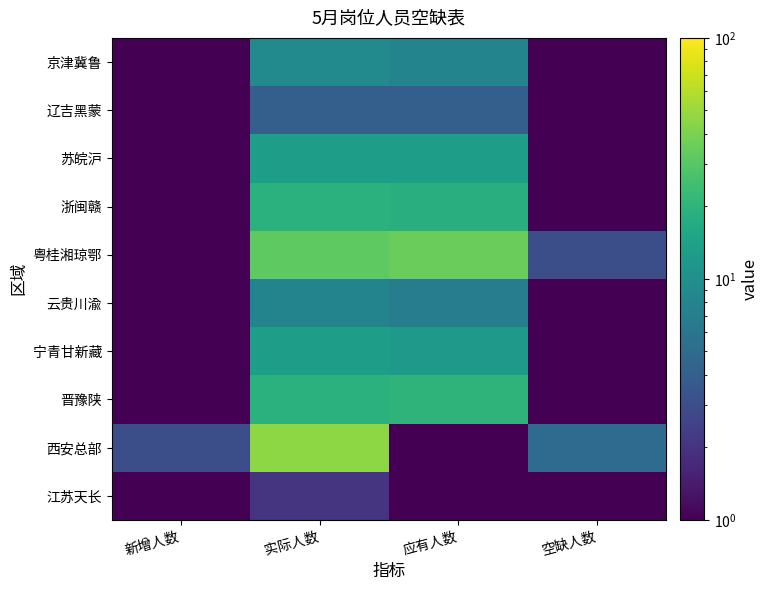

Rank the series at 实际人数 from lowest to highest value.

江苏天长, 辽吉黑蒙, 云贵川渝, 京津冀鲁, 苏皖沪, 宁青甘新藏, 浙闽赣, 晋豫陕, 粤桂湘琼鄂, 西安总部